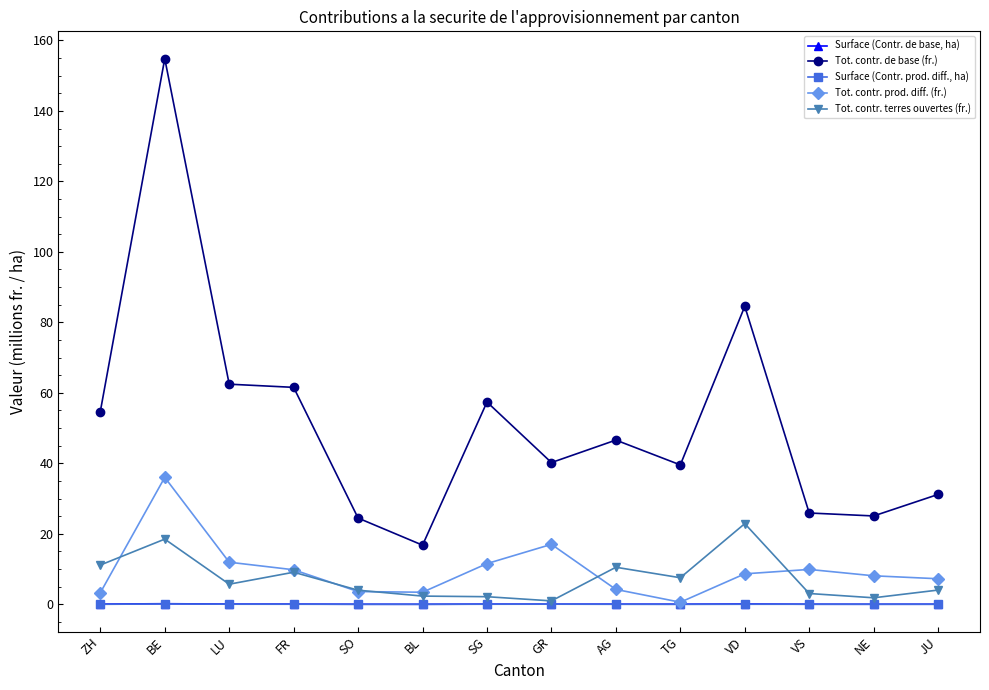

Between SO and SG, which series saw the biggest shift?

Tot. contr. de base (fr.)